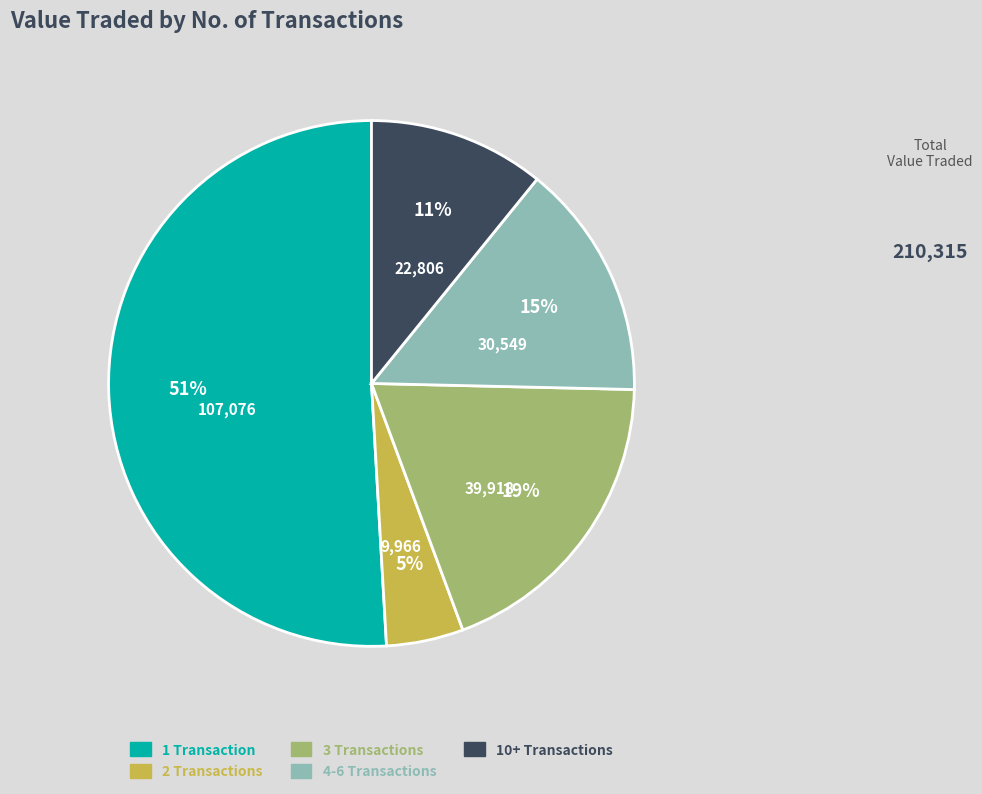

Is there any slice that represents more than half of the pie?

Yes